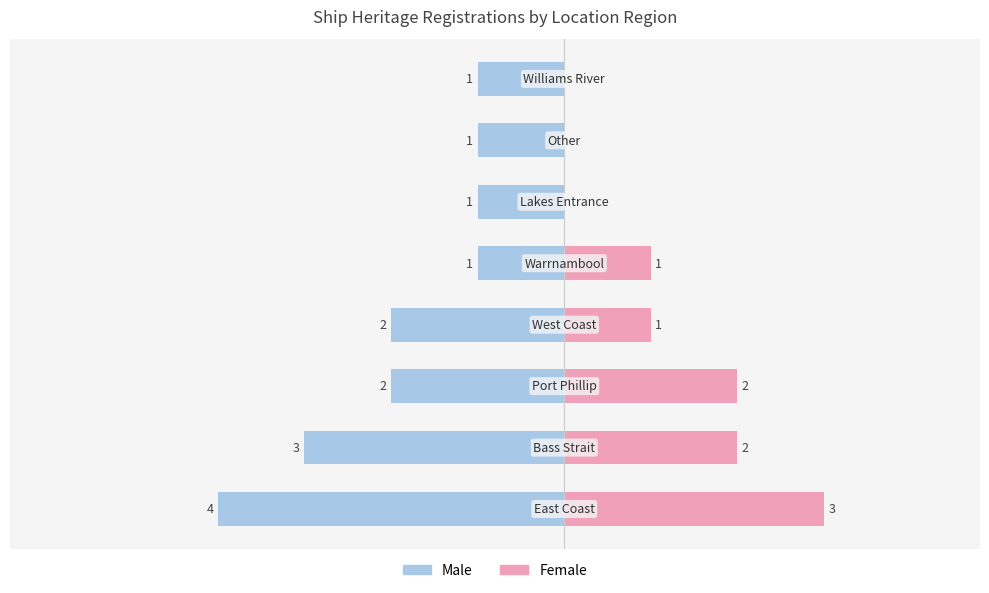

How many data points in Female are less than 1?

3